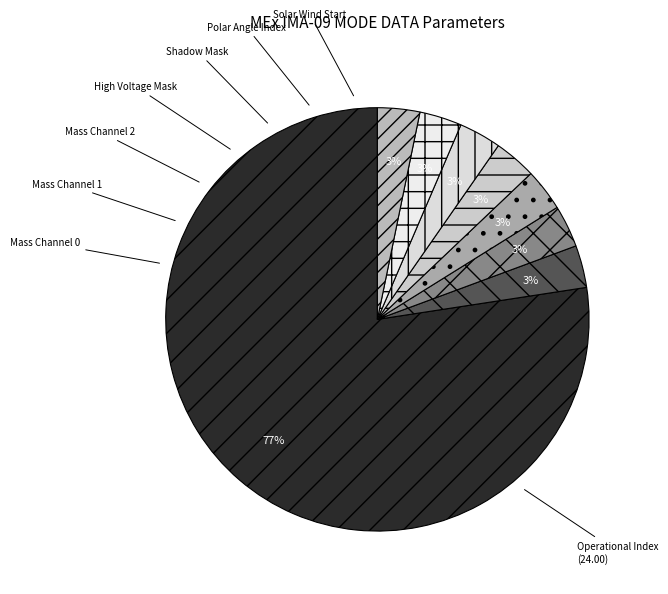

Does Operational Index account for over 50% of the chart?

Yes